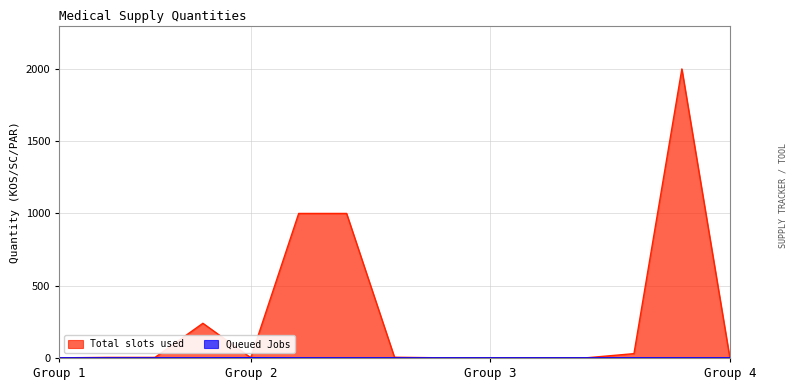

Which series has the largest total across all categories?

Total slots used